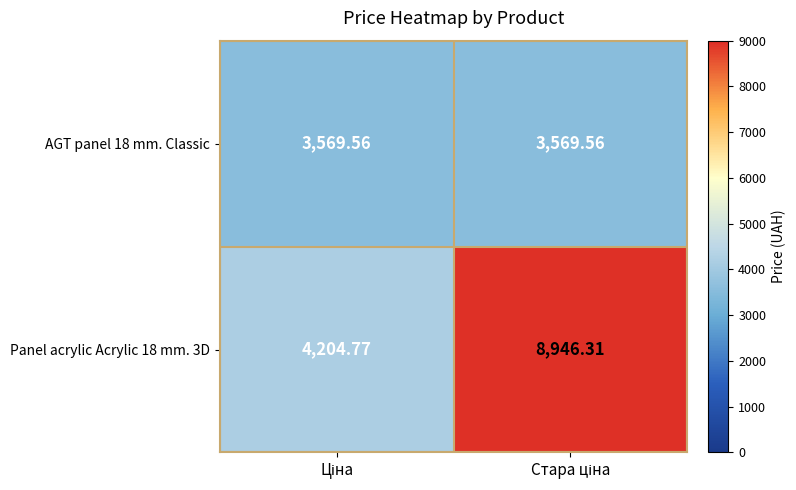

Count the number of categories in the chart.

2